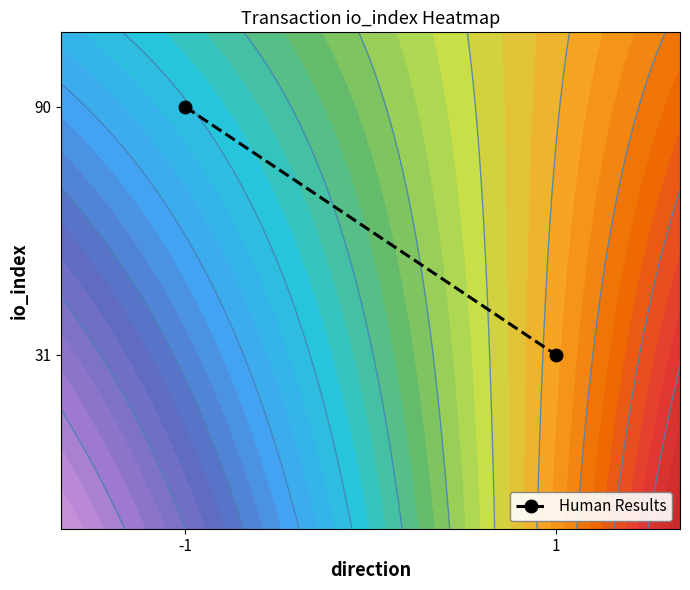

Count the number of categories in the chart.

2